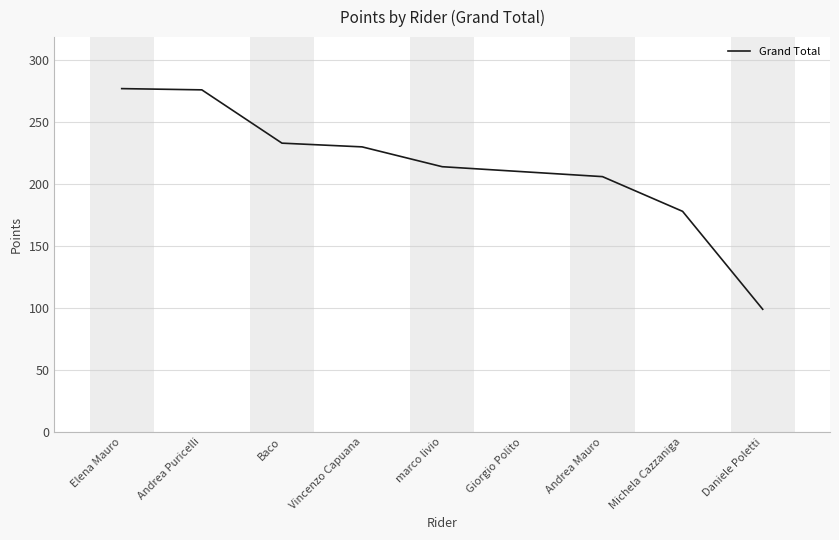

What is the difference between the maximum and minimum values?

178